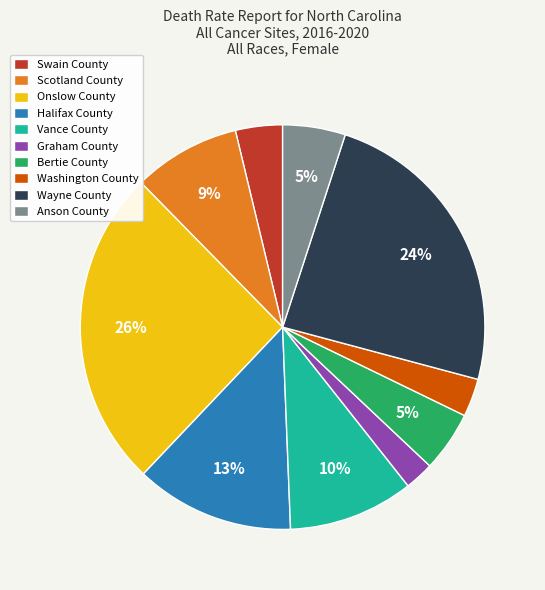

Which category has the biggest portion of the pie?

Onslow County